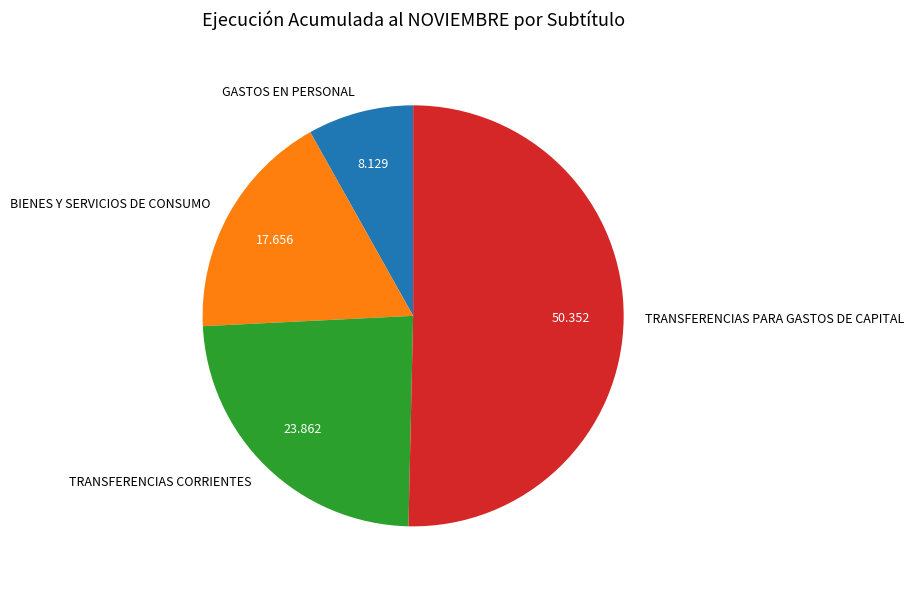

Is it true that GASTOS EN PERSONAL is 19% of the pie?

False